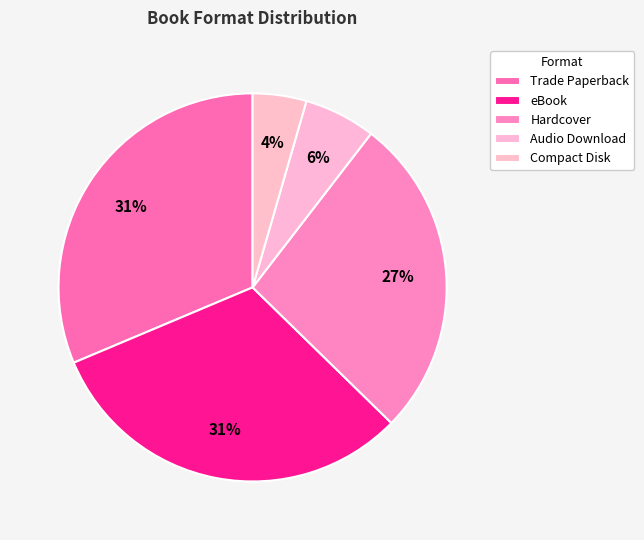

Combined, what portion of the pie is Audio Download and Compact Disk?

10.4%